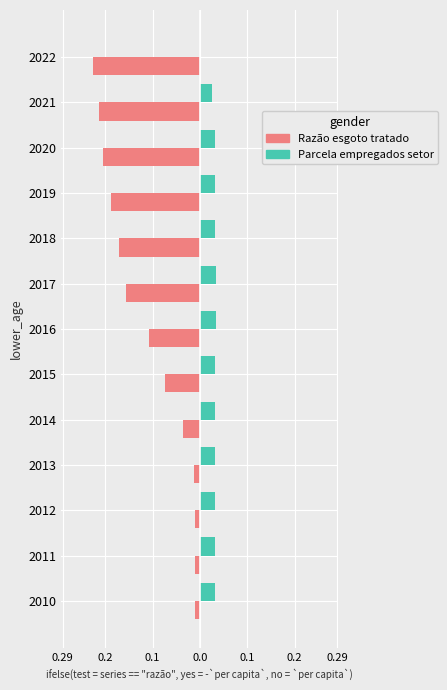

What are all the series names shown in the legend?

Razão esgoto tratado, Parcela empregados setor